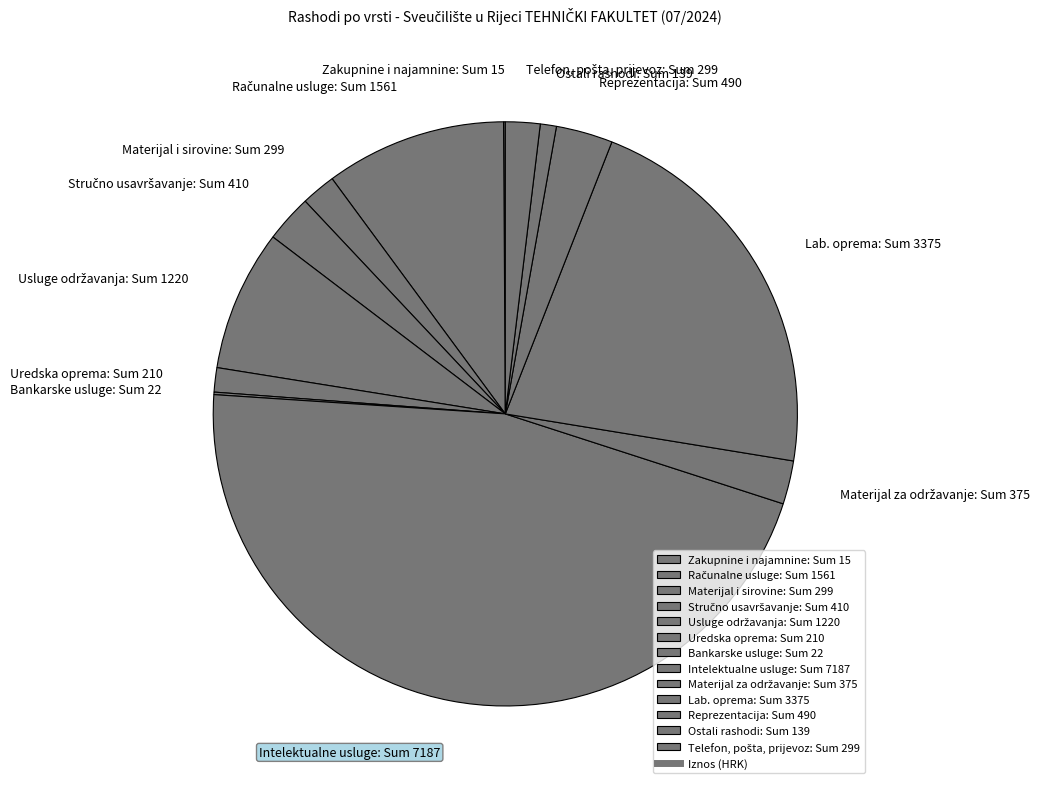

True or false: Uredska oprema: Sum 210 accounts for 11% of the total.

False